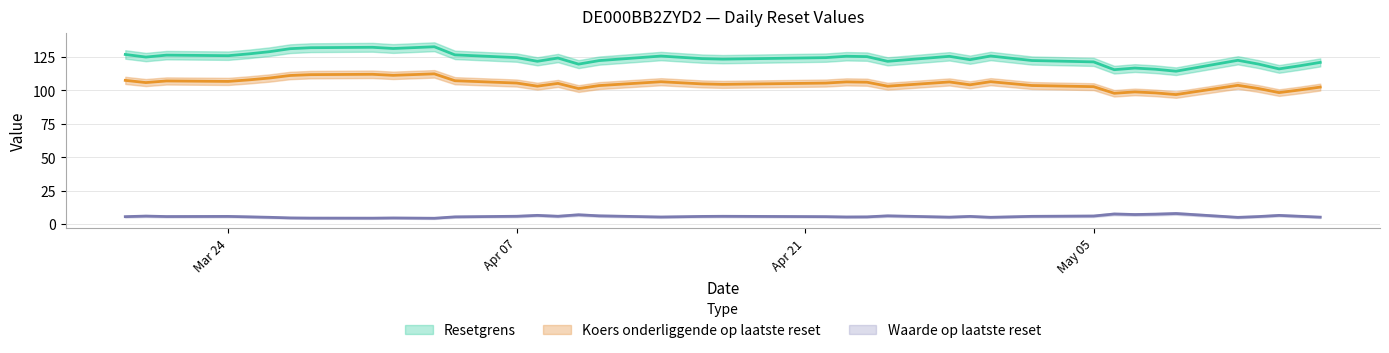

How many interior local valleys does the Waarde op laatste reset series have?

10